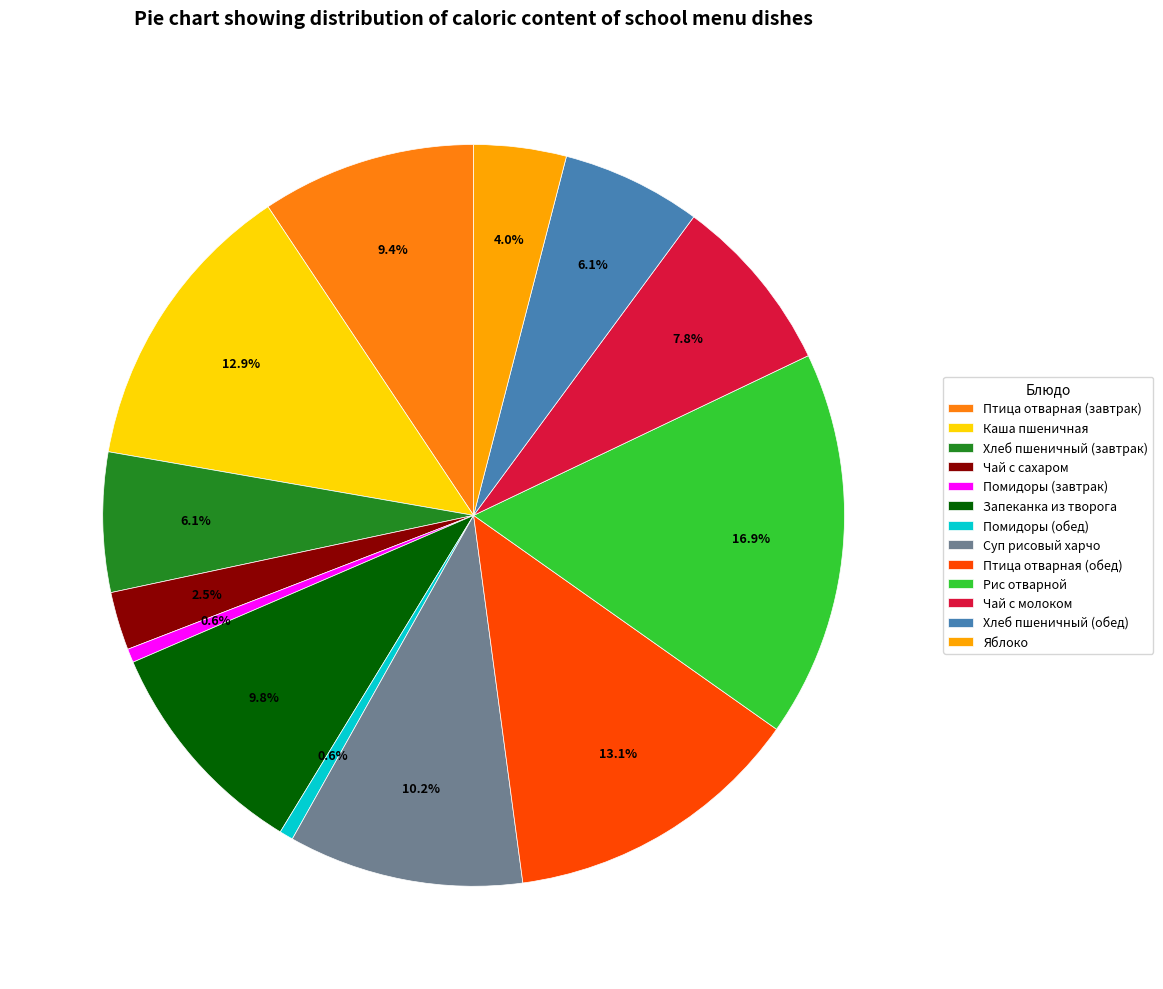

Which has a higher value, Птица отварная (обед) or Чай с молоком?

Птица отварная (обед)